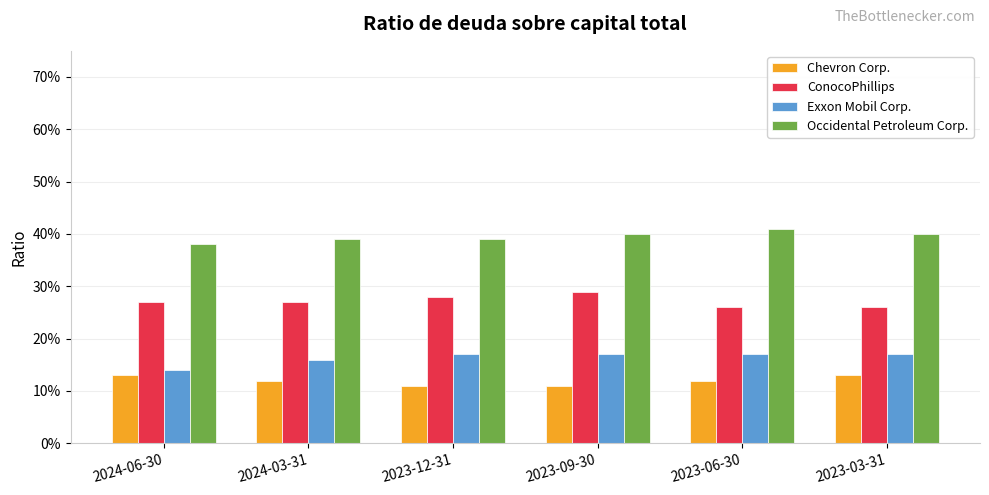

What is the label of the 2nd bar from the right?

2023-06-30